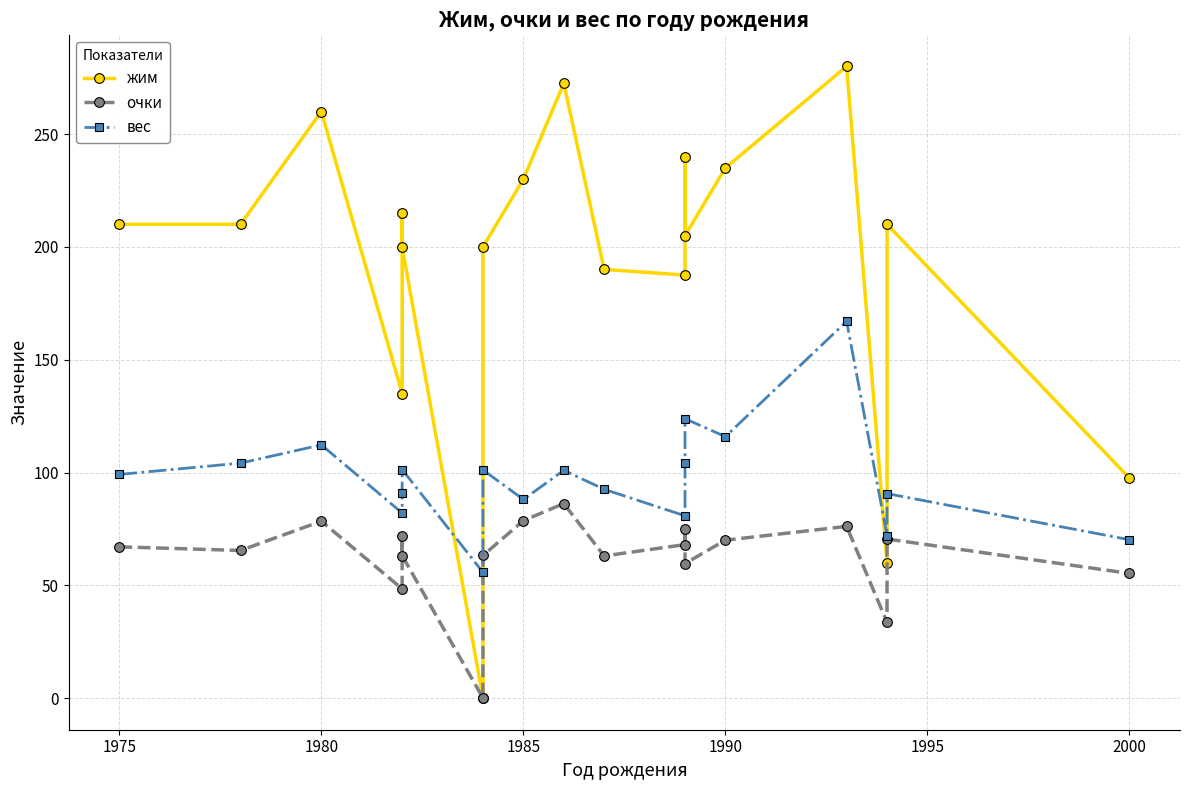

Which series has the widest spread of values?

жим